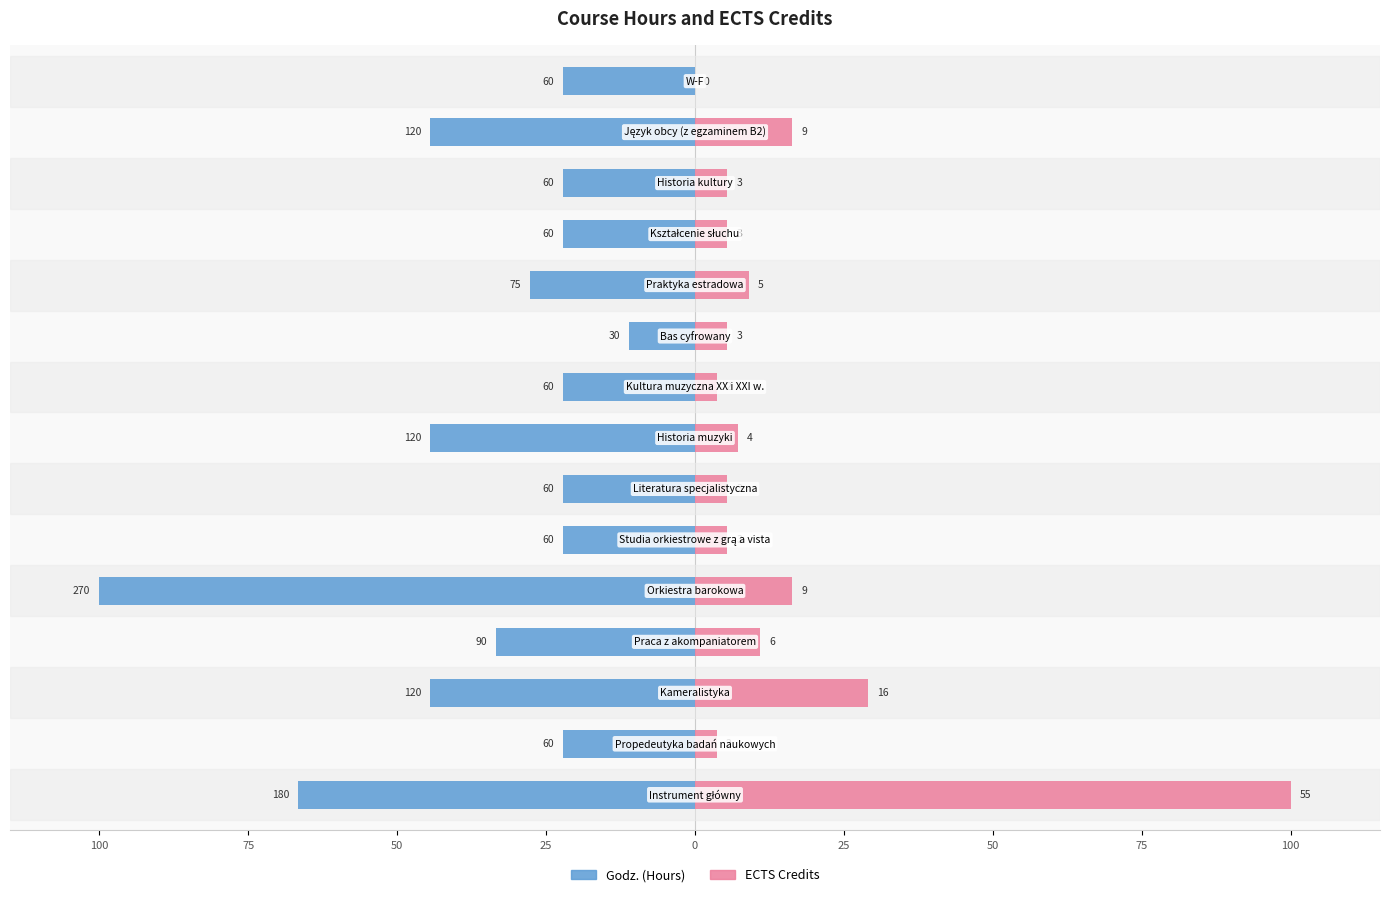

What is the difference between the highest and lowest values at 25?

25.9